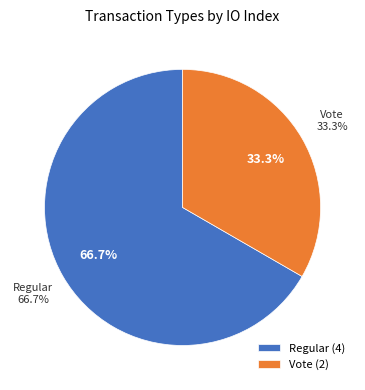

What is the ratio of the value at Regular to the value at Vote?

2.0